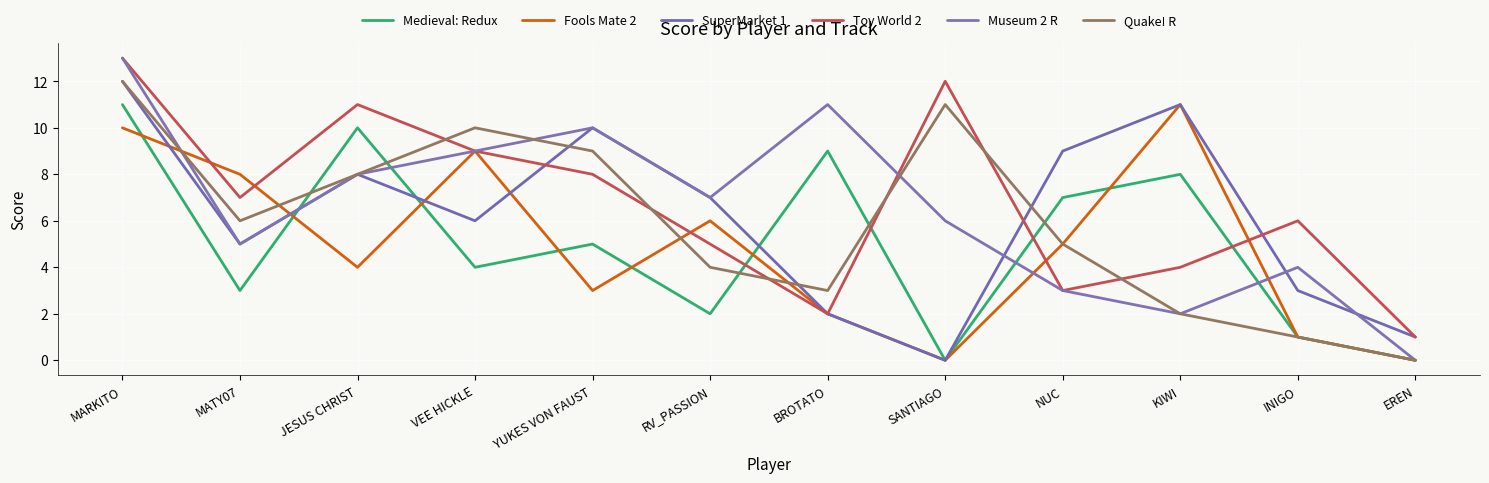

What is the label of the 7th point from the right?

RV_PASSION